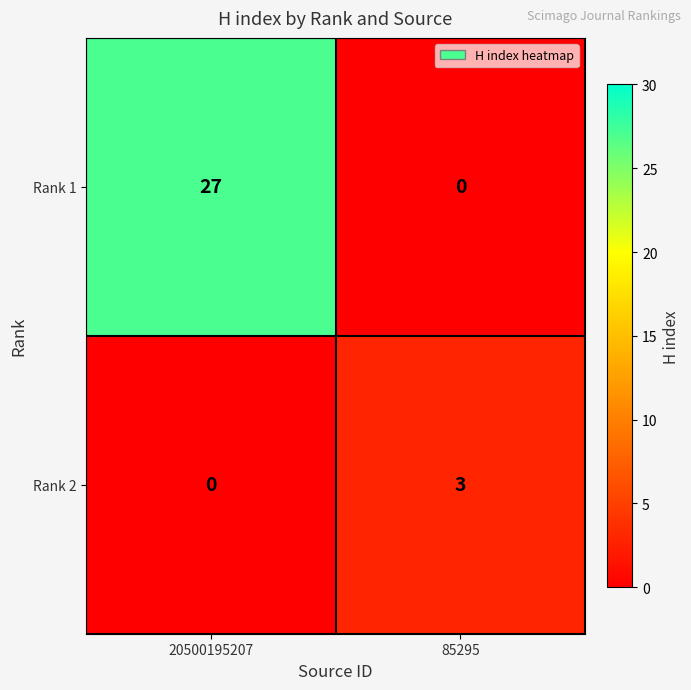

What is the greatest value displayed?

27